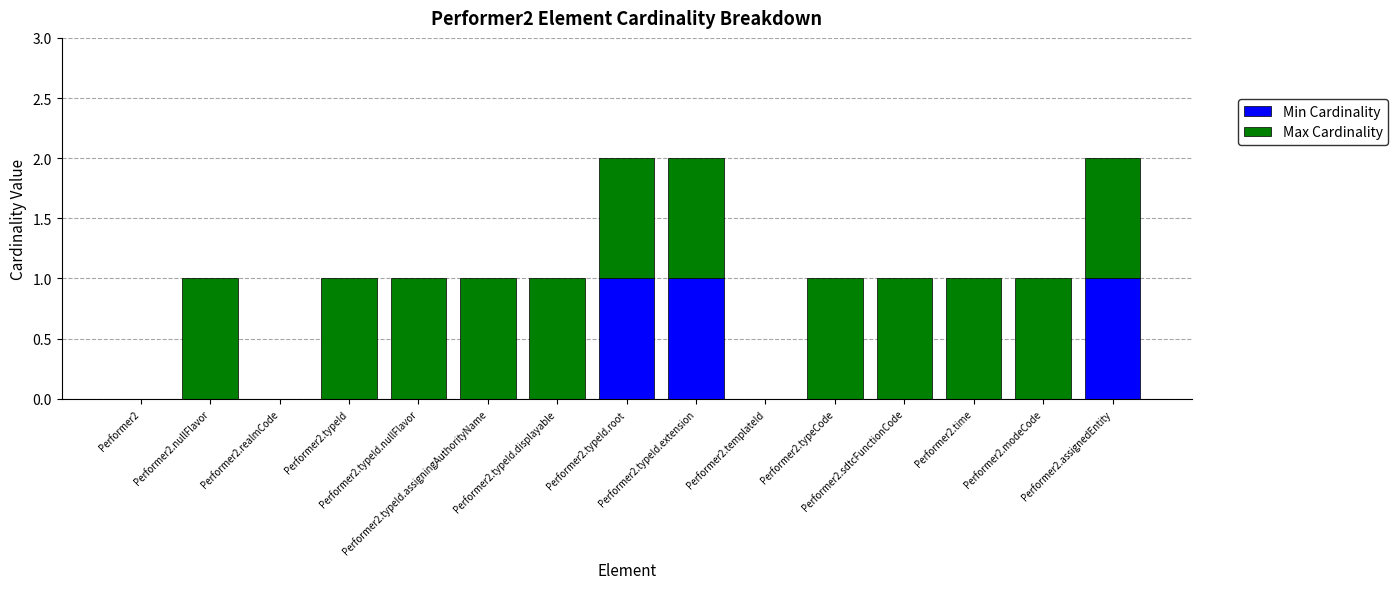

What is the sum of all Min Cardinality values?

3